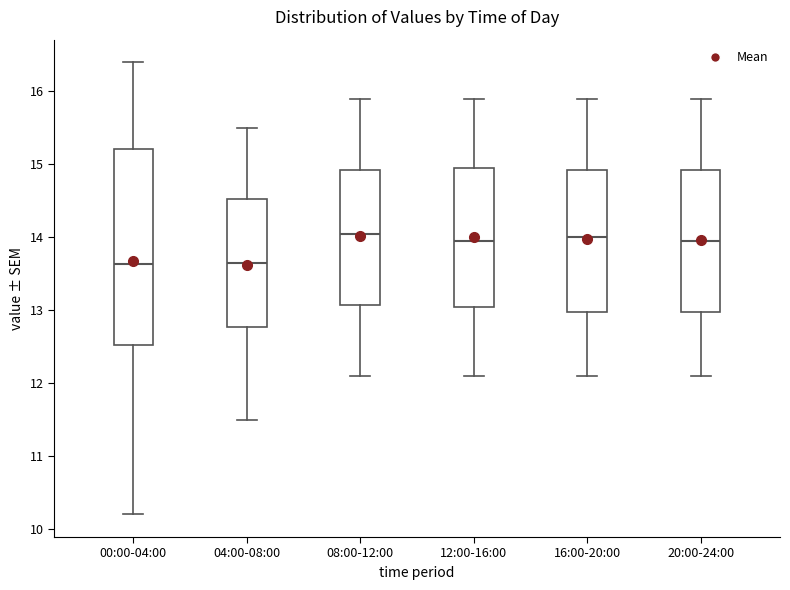

Reading left to right, read every box against the y-axis: the position of its median line, the range the box covers, and the ends of its whiskers. The values are not printed on the chart, so give them approximately, as read against the axis.

00:00-04:00: median 13.6, box 12.5 to 15.2, whiskers 10.2 to 16.4
04:00-08:00: median 13.7, box 12.8 to 14.5, whiskers 11.5 to 15.5
08:00-12:00: median 14.1, box 13.1 to 14.9, whiskers 12.1 to 15.9
12:00-16:00: median 14.0, box 13.1 to 15.0, whiskers 12.1 to 15.9
16:00-20:00: median 14.0, box 13.0 to 14.9, whiskers 12.1 to 15.9
20:00-24:00: median 14.0, box 13.0 to 14.9, whiskers 12.1 to 15.9